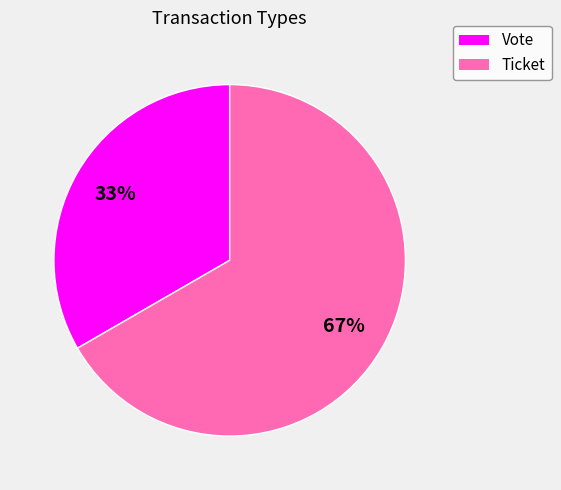

What percentage is the Ticket slice, to the nearest percent?

67%